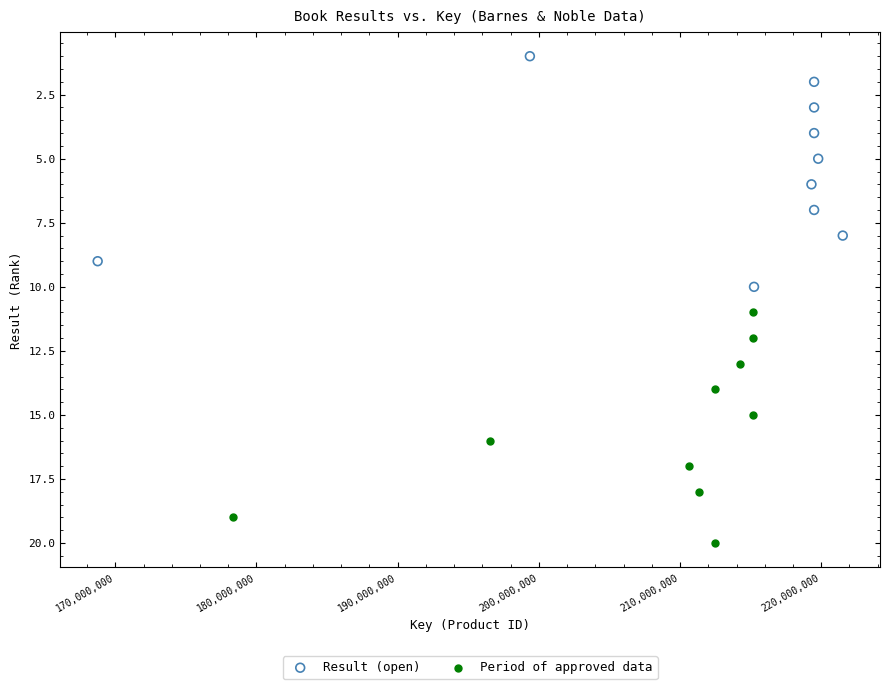

Which series reaches the minimum Y coordinate?

Result (open)